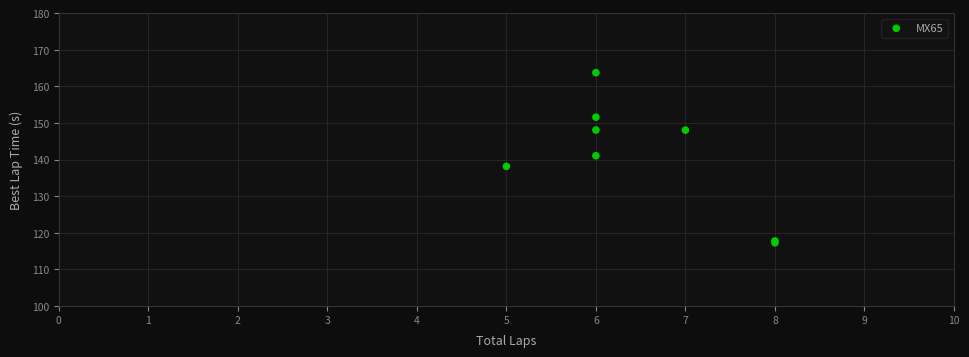

What Y value in the scatter plot is closest to 140?

141.1